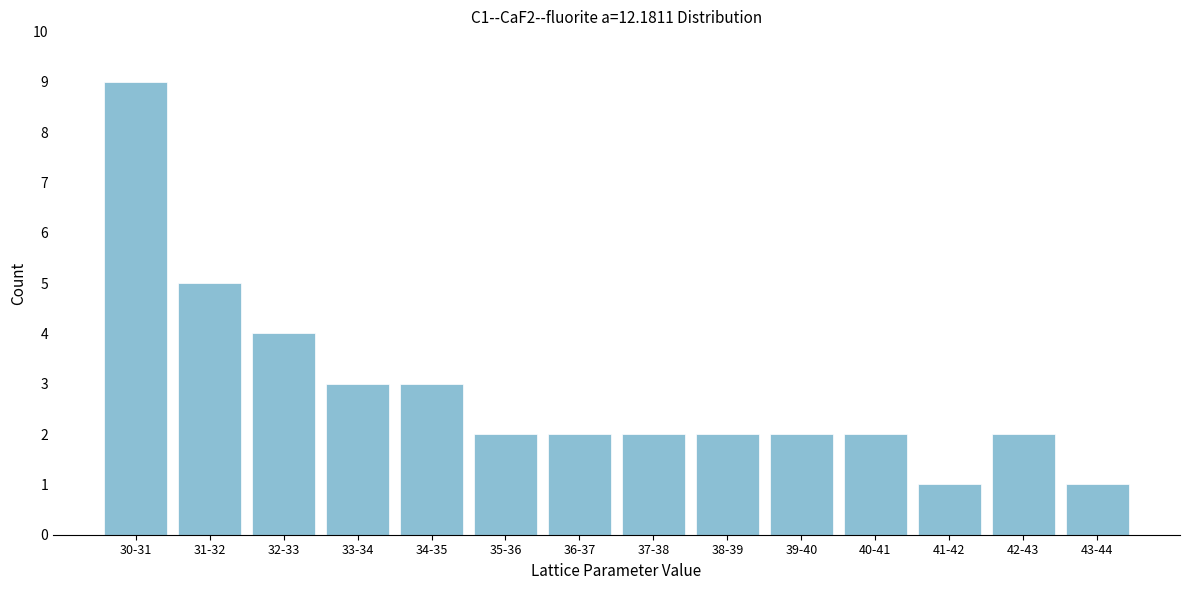

Reading left to right, extract all data points from this chart.

9	5	4	3	3	2	2	2	2	2	2	1	2	1